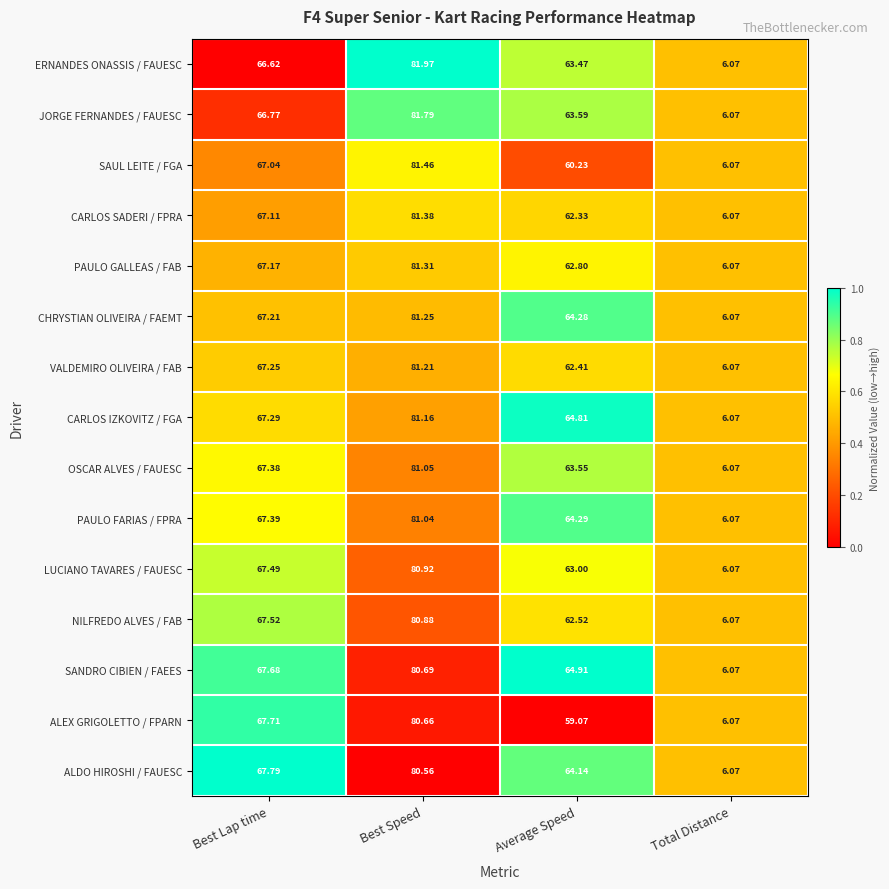

Where does the CHRYSTIAN OLIVEIRA / FAEMT series first go above 67?

Best Lap time